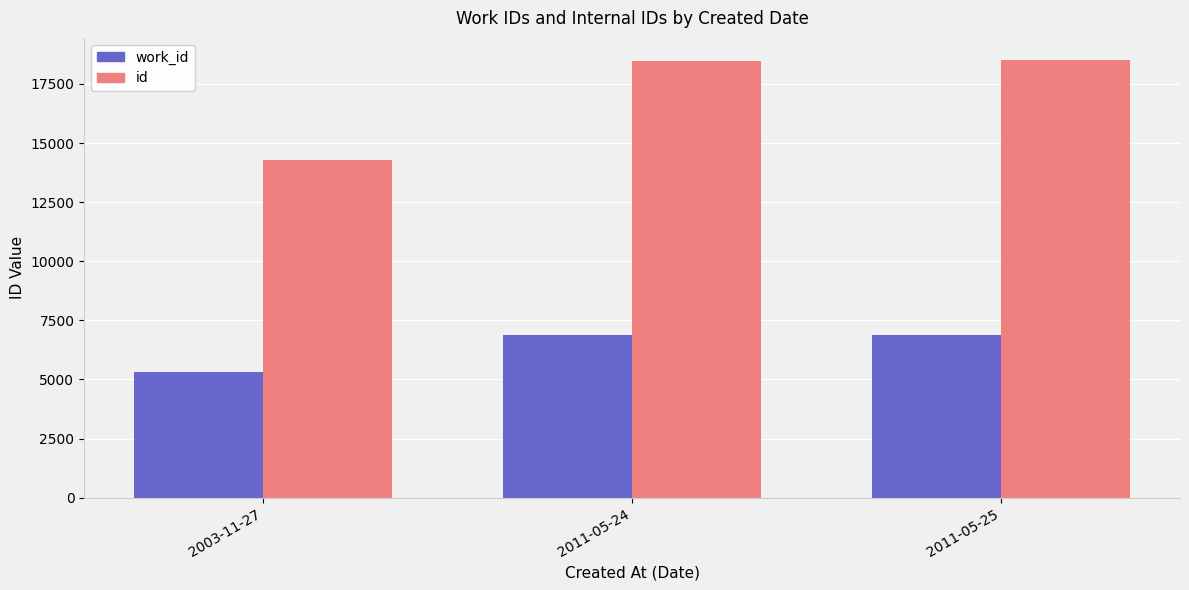

What are all the series names shown in the legend?

work_id, id